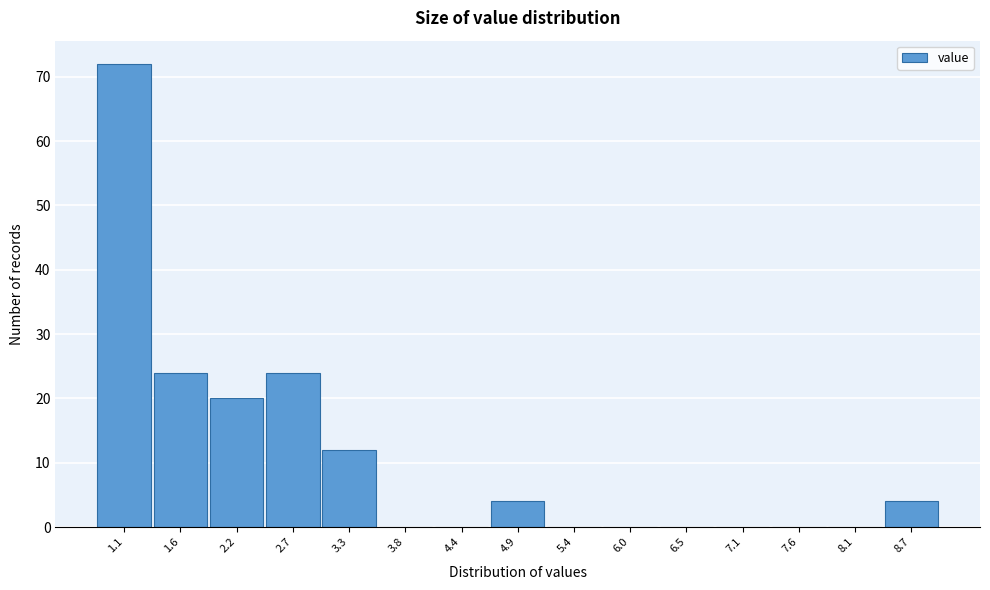

Reading right to left, extract all data points from this chart.

8.7=4	8.1=0	7.6=0	7.1=0	6.5=0	6.0=0	5.4=0	4.9=4	4.4=0	3.8=0	3.3=12	2.7=24	2.2=20	1.6=24	1.1=72